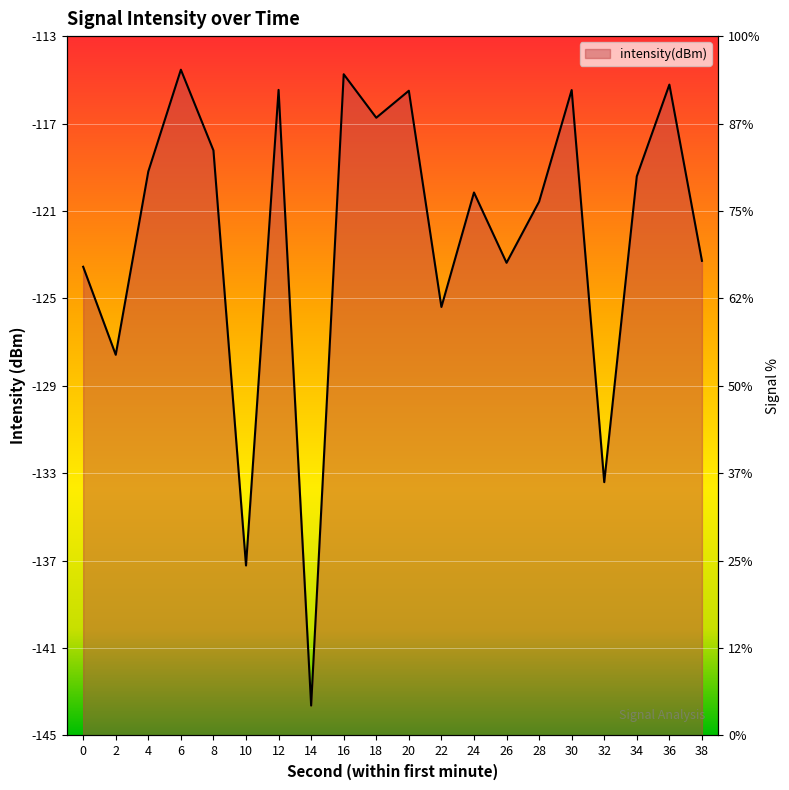

List the labels in order of value, smallest first.

14, 10, 32, 2, 22, 0, 26, 38, 28, 24, 34, 4, 8, 18, 20, 30, 12, 36, 16, 6